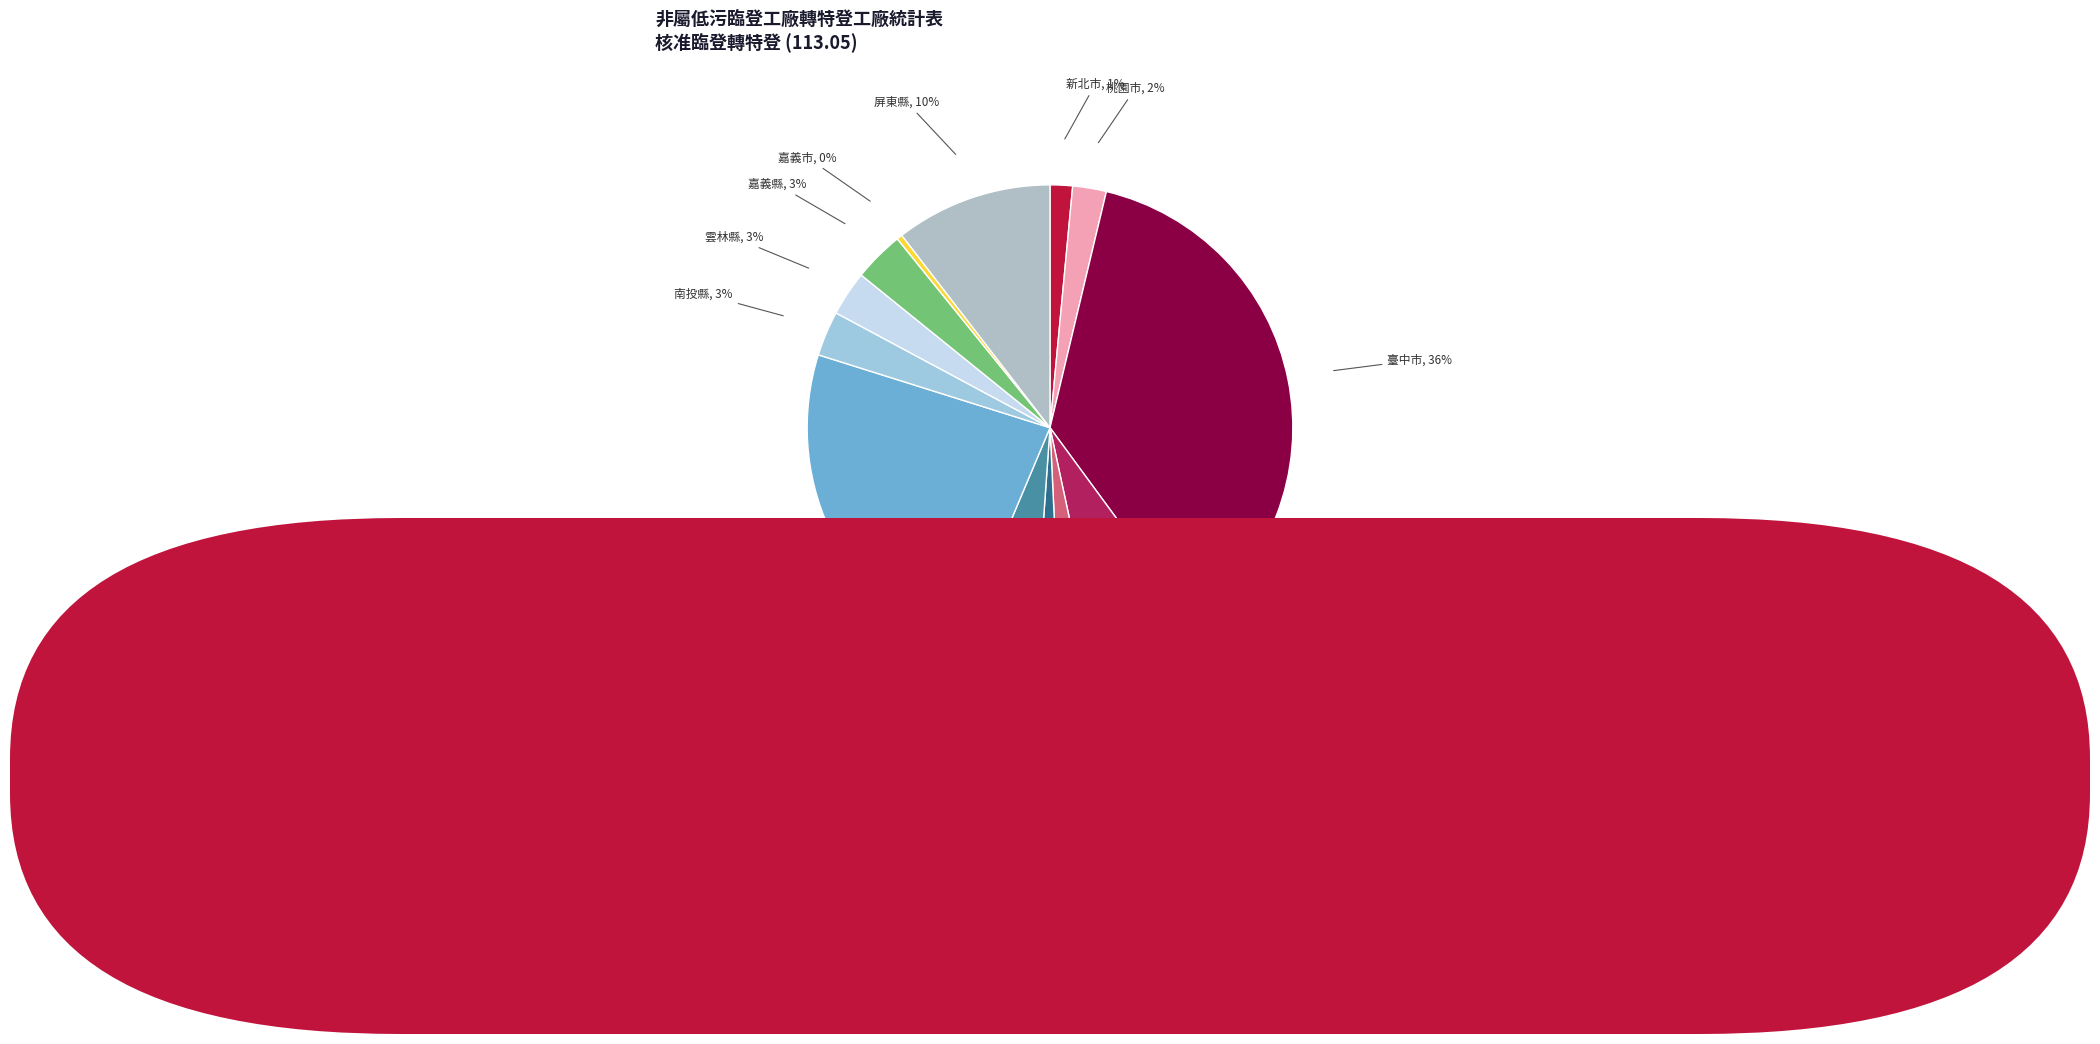

To the nearest percent, what is the average slice percentage?

8%